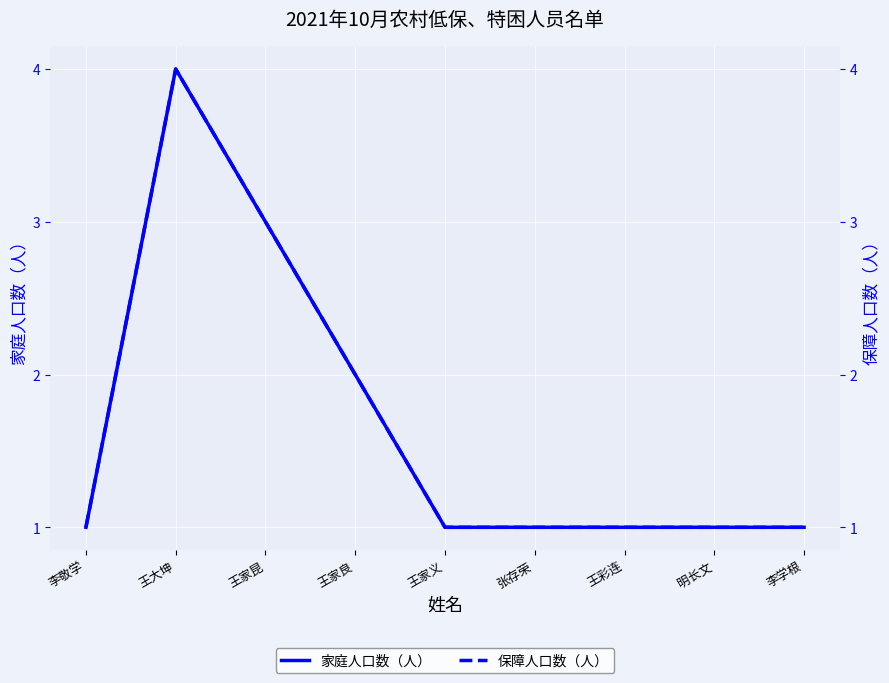

What is the sum of the 保障人口数（人） values at 王大坤 and 李学根?

5